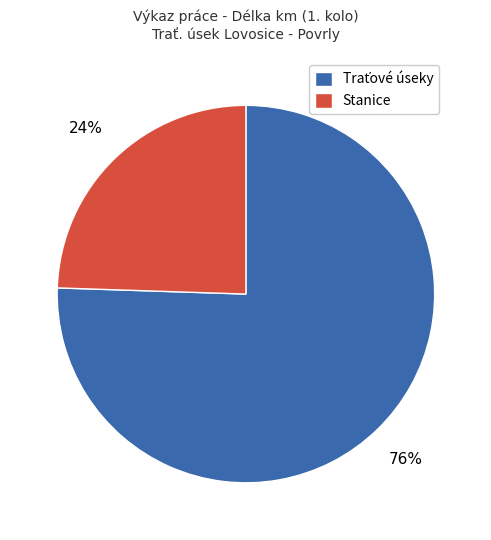

Does Stanice account for over 50% of the chart?

No